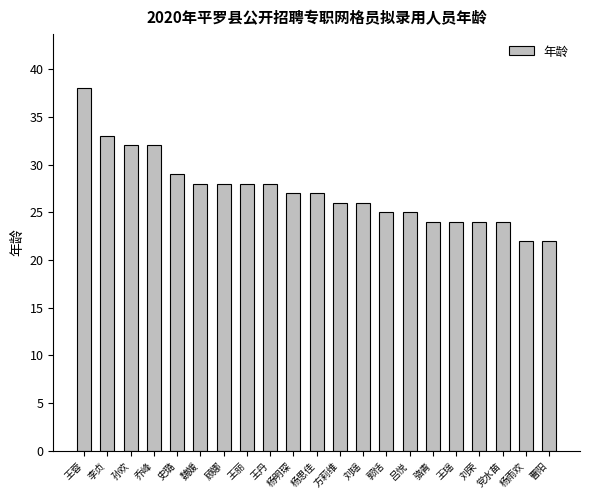

How many bars are there in total?

21